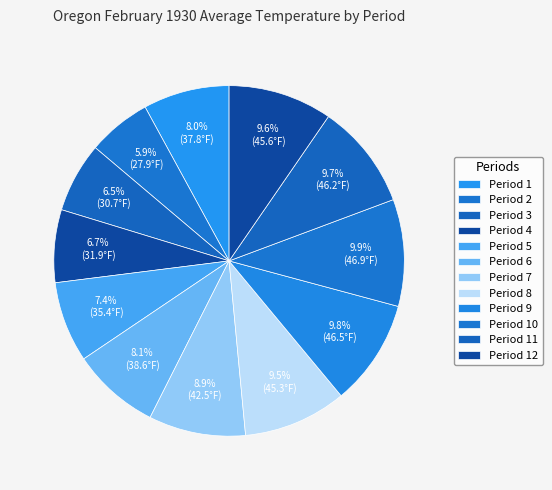

To the nearest percent, what is the average slice percentage?

8%